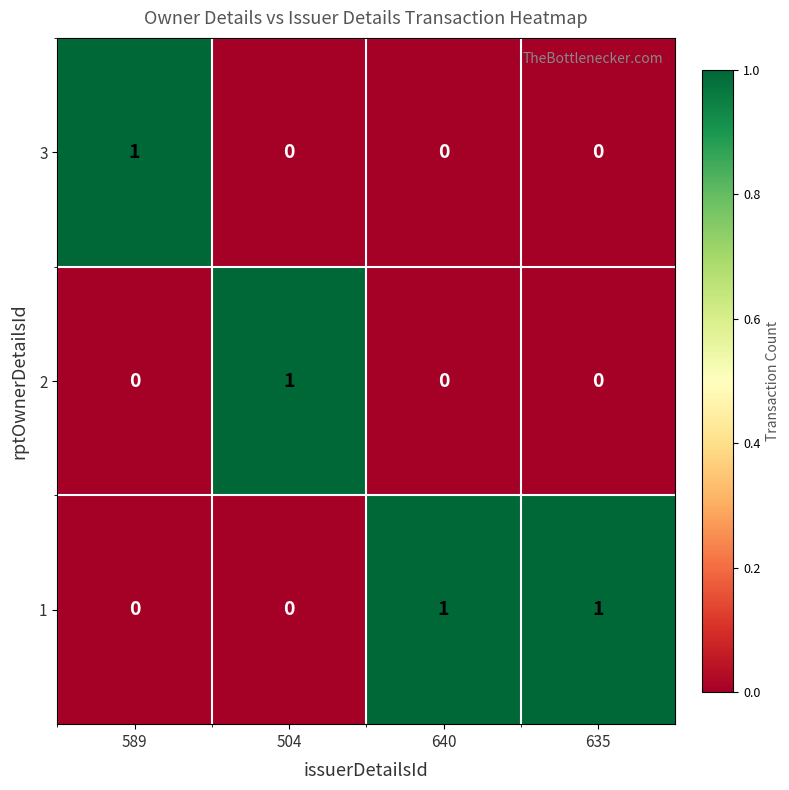

True or false: 3 has a value of 1 at 635.

False